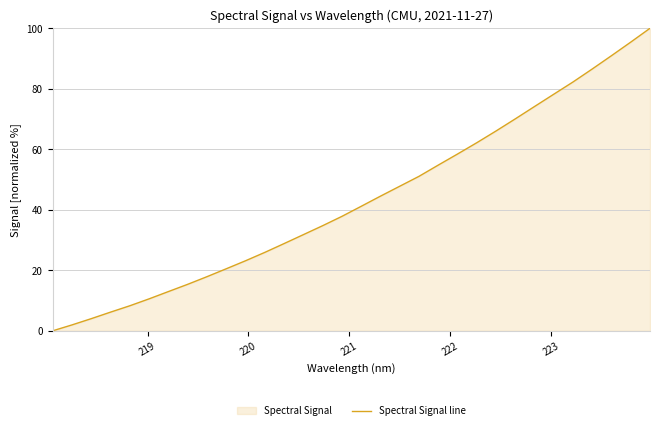

What is the maximum value shown in the chart?

100.0